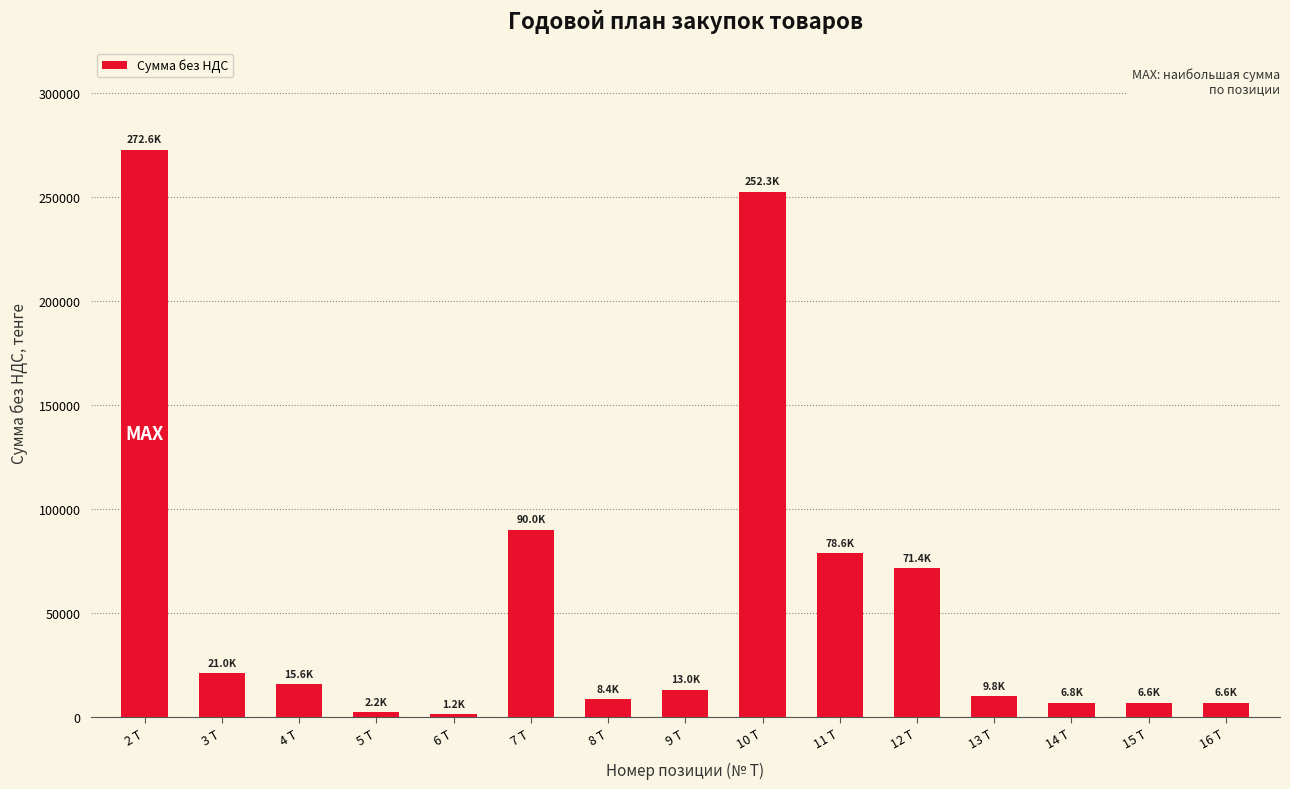

Which category has the highest value across all series?

2 Т